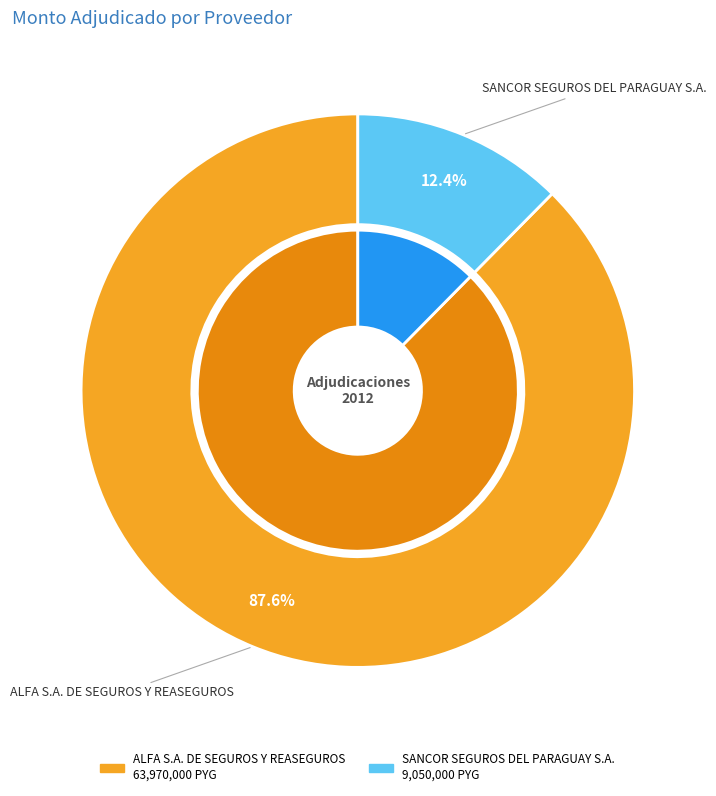

What is the change in value from ALFA S.A. DE SEGUROS Y REASEGUROS to SANCOR SEGUROS DEL PARAGUAY S.A.?

-54920000